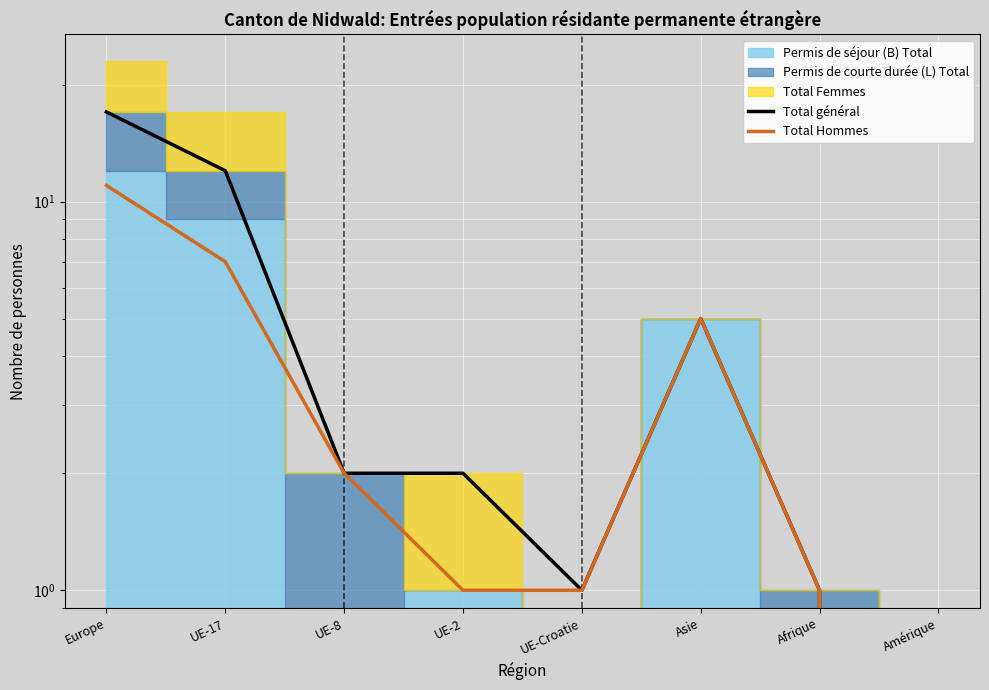

True or false: Total général and Total Hommes cross at least once.

False